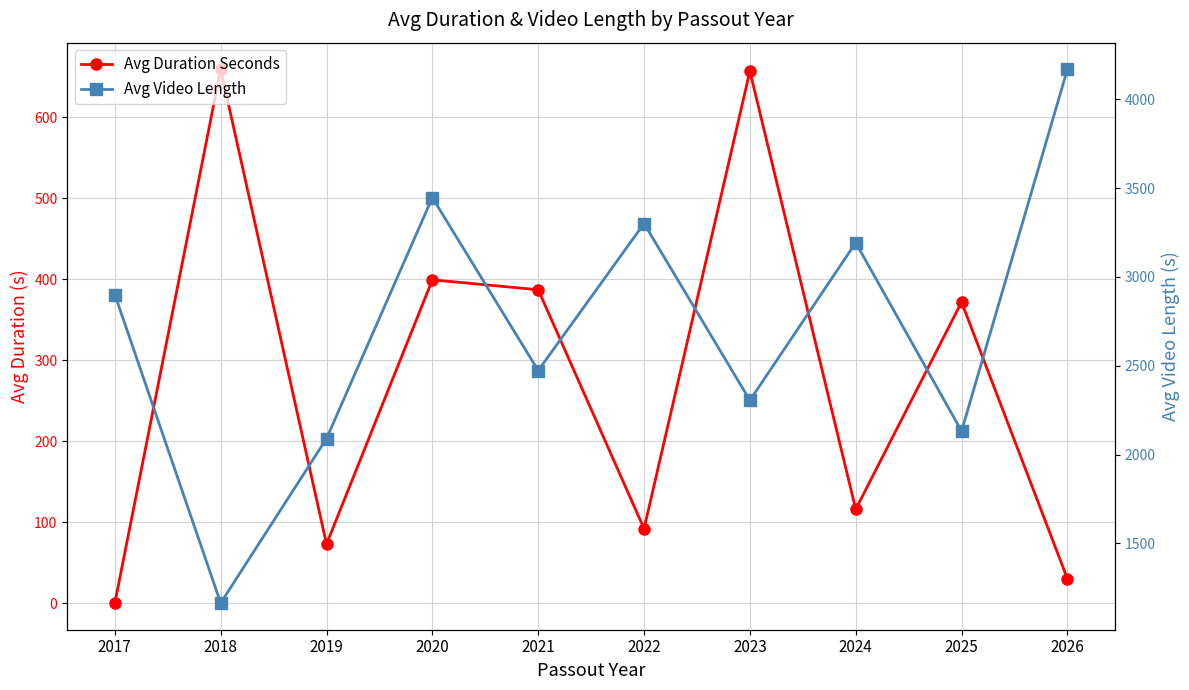

Reading right to left, extract all data points from this chart.

Avg Duration Seconds: 30.0	371.7	115.8	656.9	91.8	387.0	399.2	72.8	659.2	0.0
Avg Video Length: 4169.0	2132.3	3193.0	2305.4	3301.0	2473.4	3446.8	2090.4	1164.3	2901.0